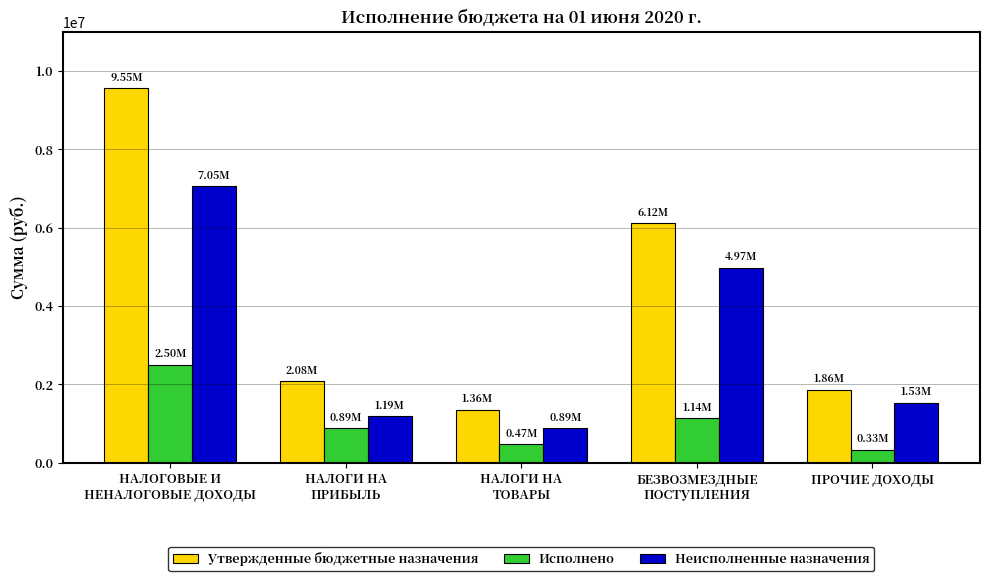

How many groups of bars are there?

5